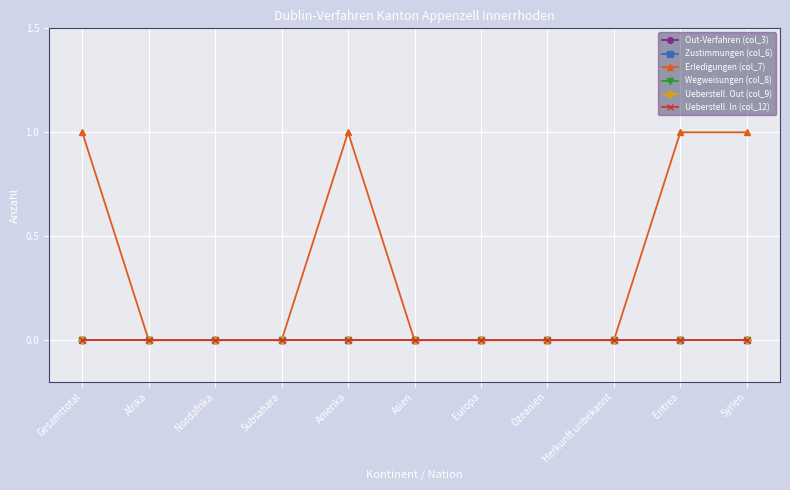

Reading left to right, transcribe all the data shown in this chart.

Out-Verfahren (col_3): 0	0	0	0	0	0	0	0	0	0	0
Zustimmungen (col_6): 0	0	0	0	0	0	0	0	0	0	0
Erledigungen (col_7): 1	0	0	0	1	0	0	0	0	1	1
Wegweisungen (col_8): 0	0	0	0	0	0	0	0	0	0	0
Ueberstell. Out (col_9): 0	0	0	0	0	0	0	0	0	0	0
Ueberstell. In (col_12): 0	0	0	0	0	0	0	0	0	0	0